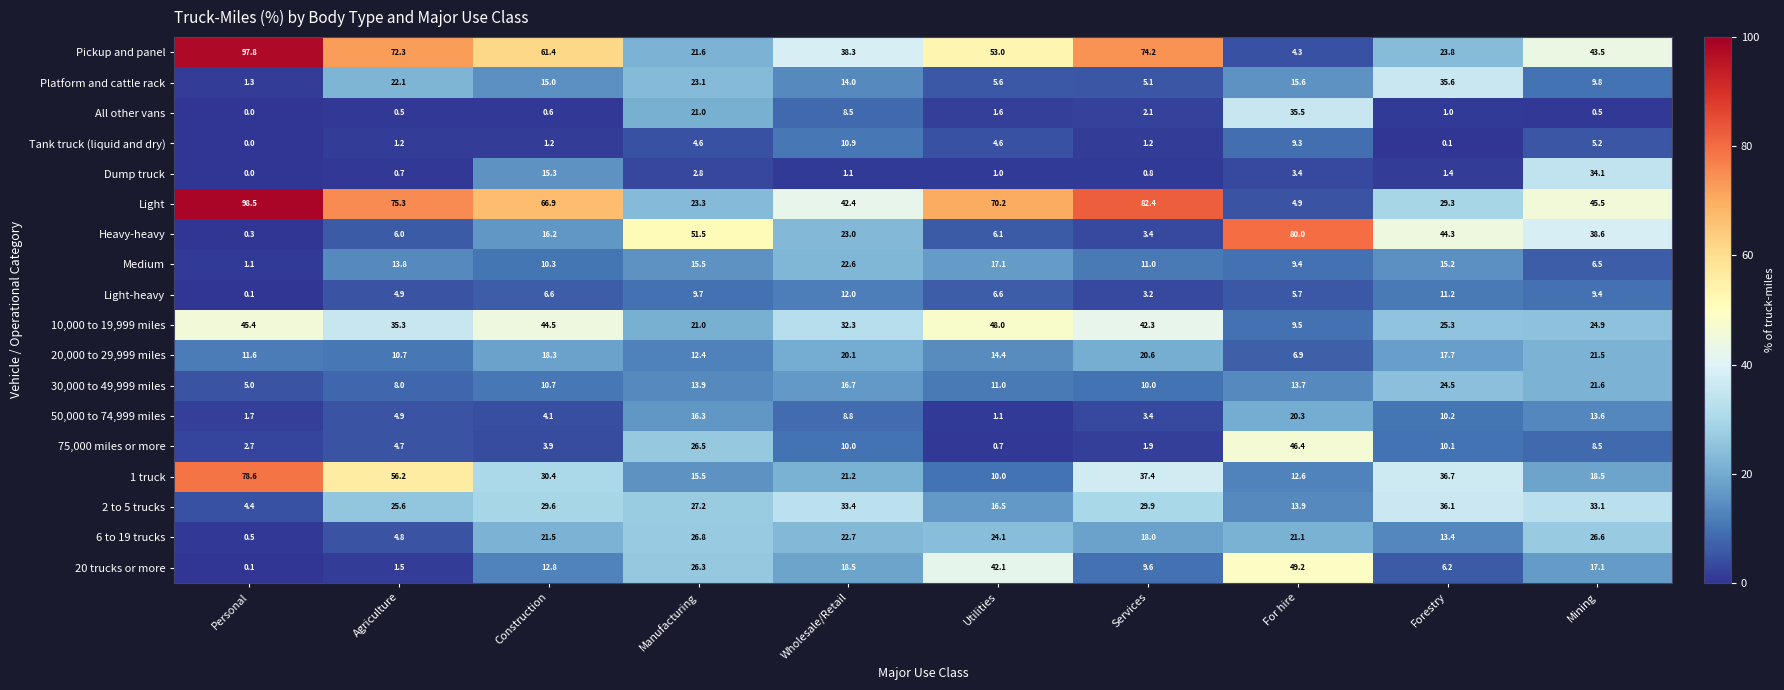

What is the difference between the highest and lowest values at Forestry?

44.2